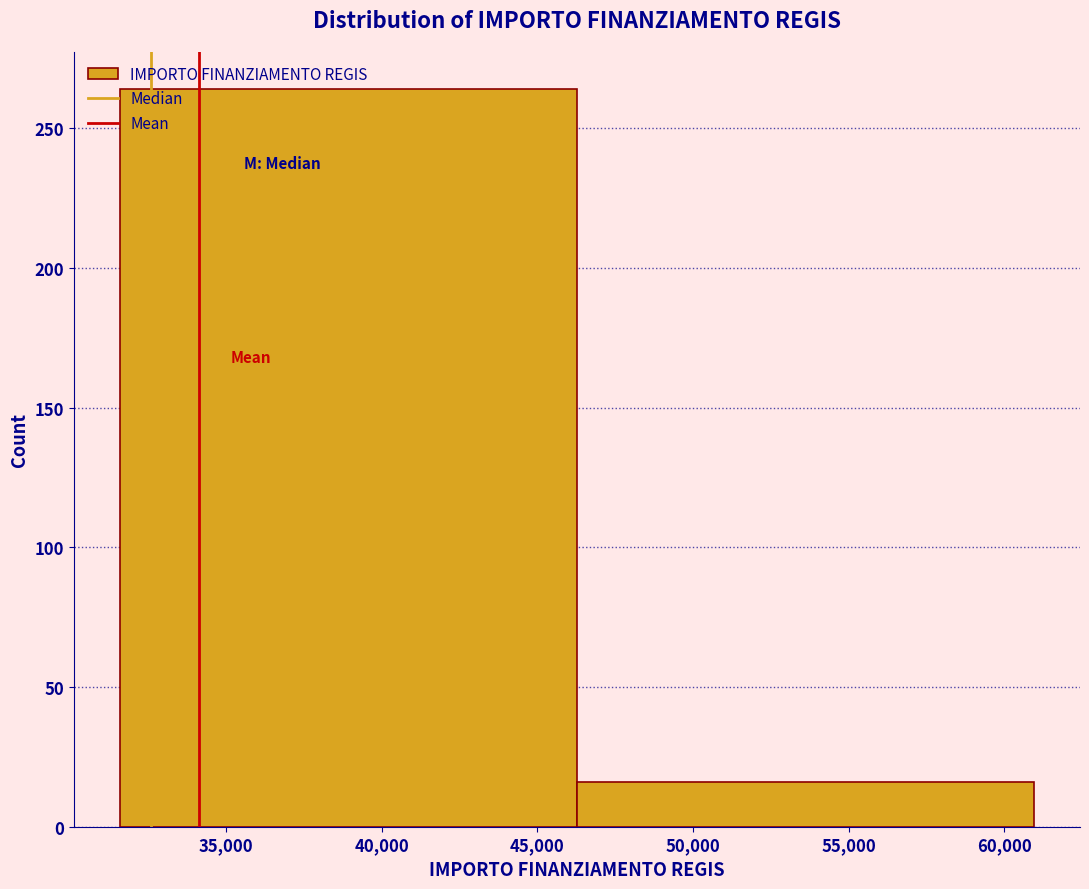

Reading left to right, list every bar in this chart as the range it spans on the x-axis followed by its height. Neither the bar edges nor the heights are printed on the chart, so give them approximately, as read against the axes.

31500 to 46500: 265
46500 to 61000: 15